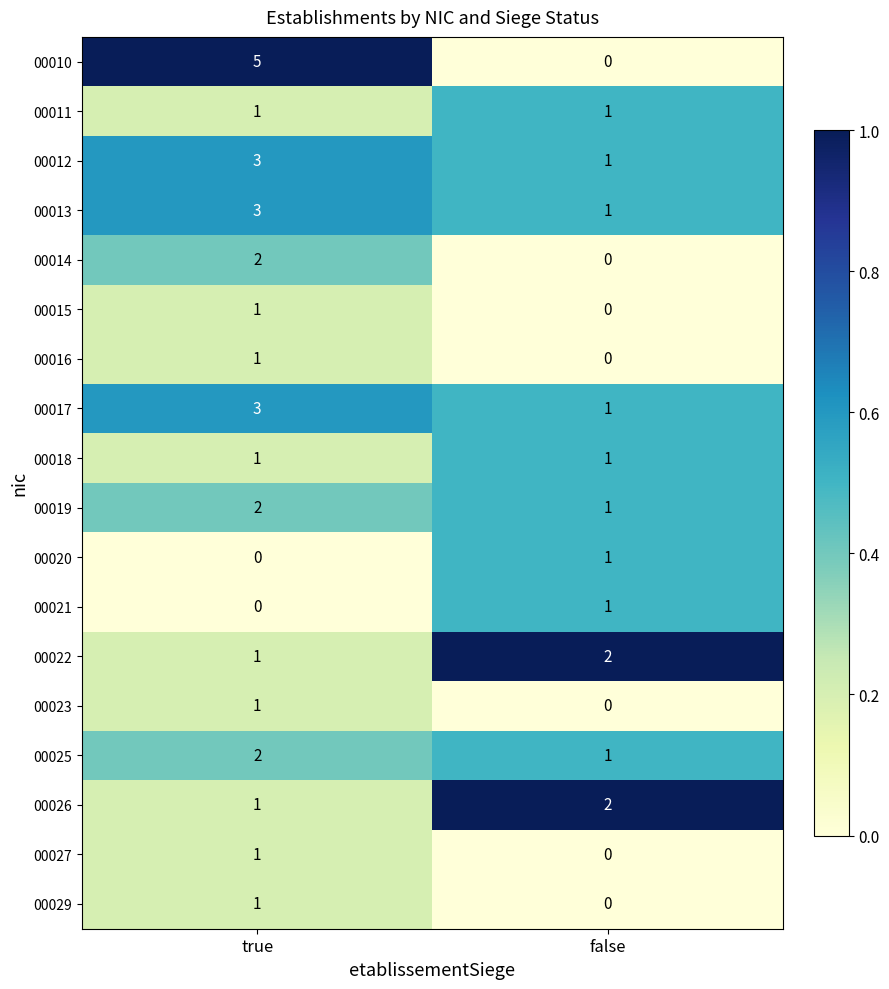

Which series has the largest range (max minus min)?

00010